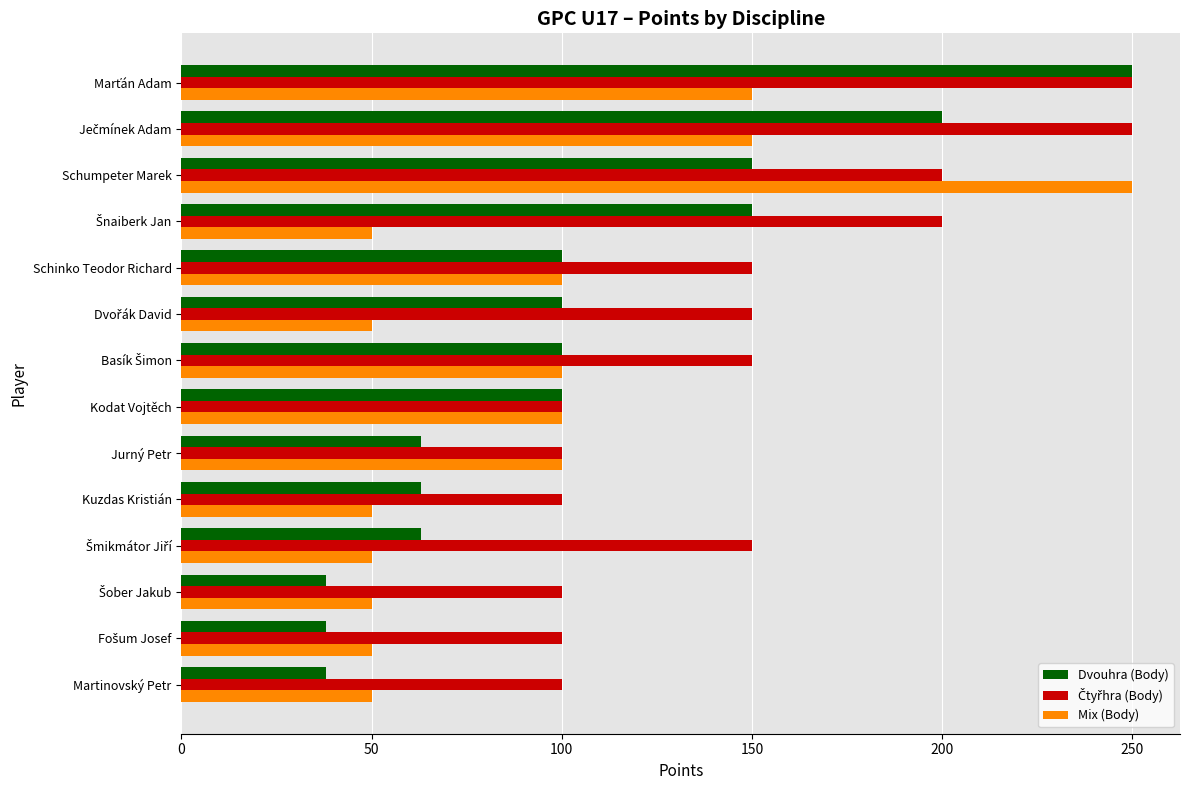

What is the smallest value displayed?

38